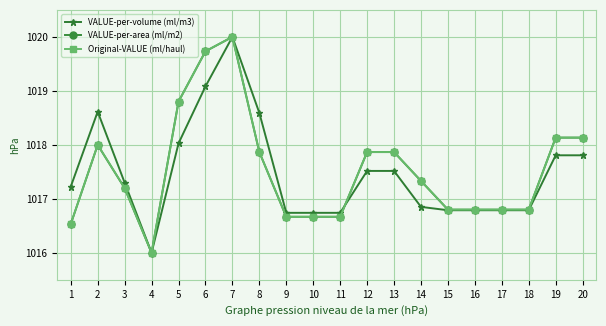

Where is the first local minimum for VALUE-per-volume (ml/m3)?

4